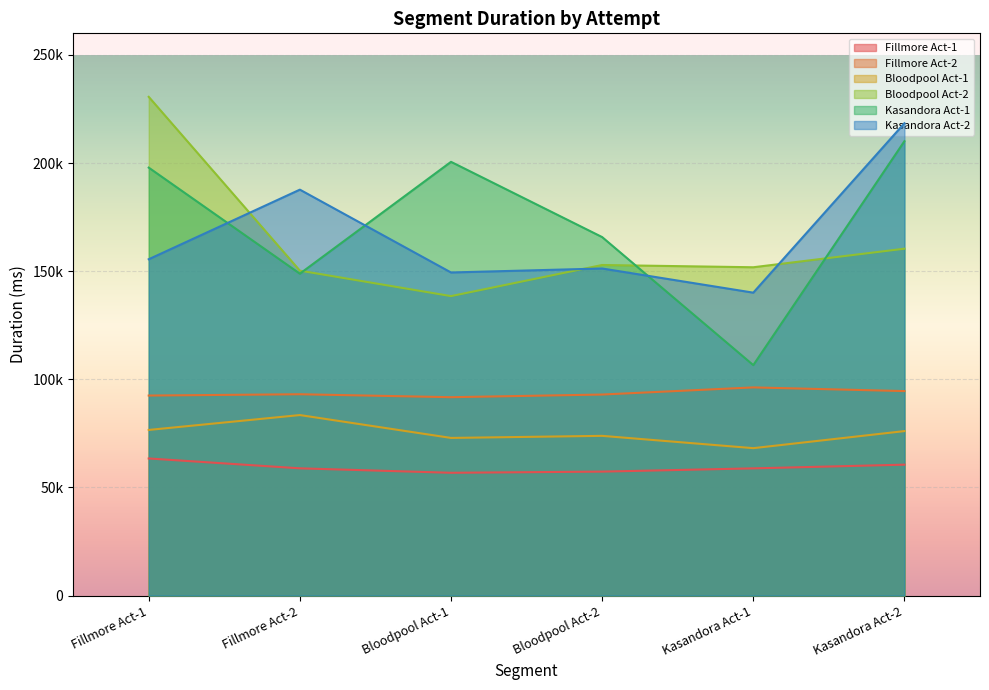

Which series has the widest spread of values?

Kasandora Act-1